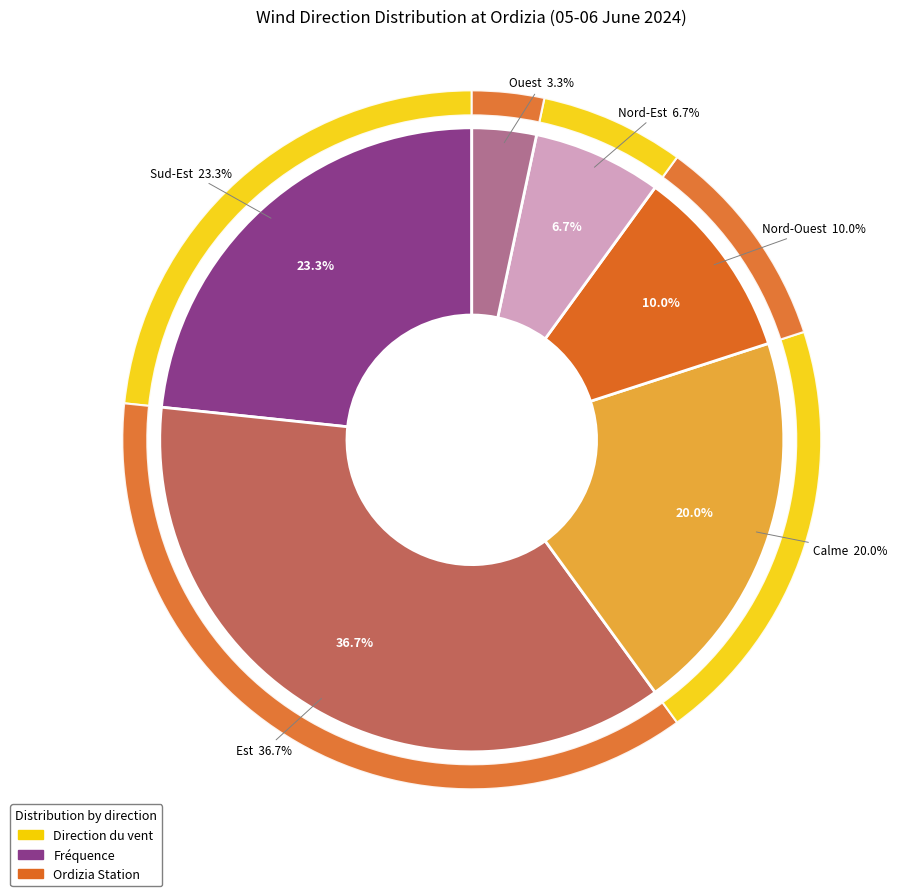

Is Calme the majority of the pie?

No